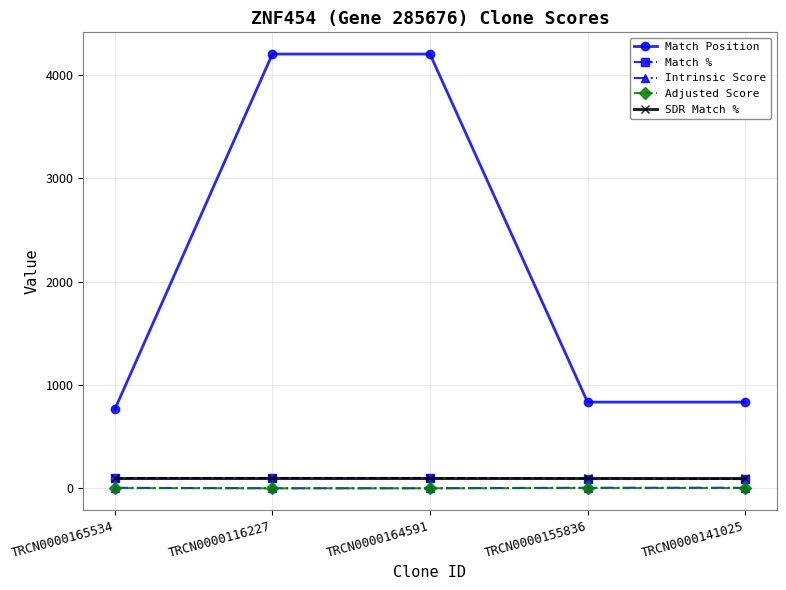

What is the label of the 1st point from the right?

TRCN0000141025